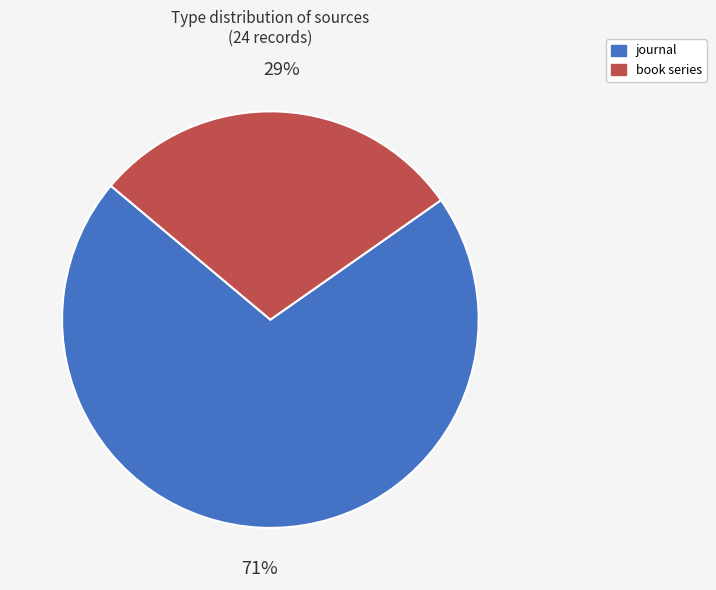

Do book series and journal together represent more than half of the pie?

Yes